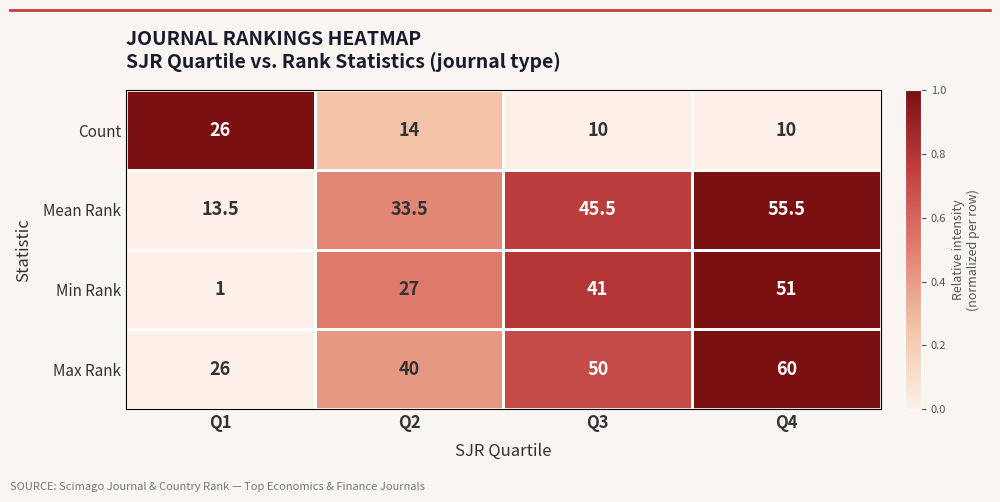

Rank the categories by Min Rank value from highest to lowest.

Q4, Q3, Q2, Q1